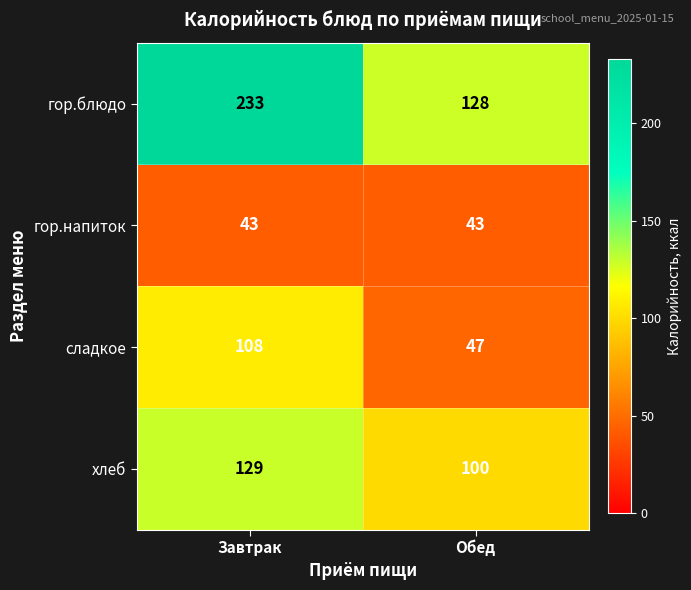

At how many categories does at least one series exceed 161?

1